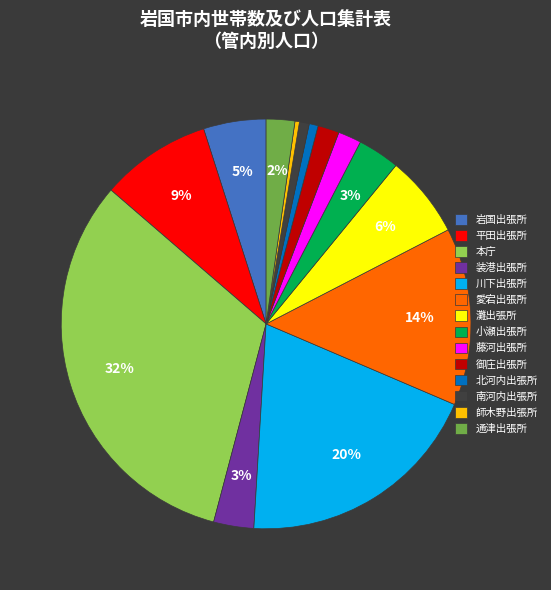

To the nearest percent, what is the difference between the largest and smallest slice percentages?

32%